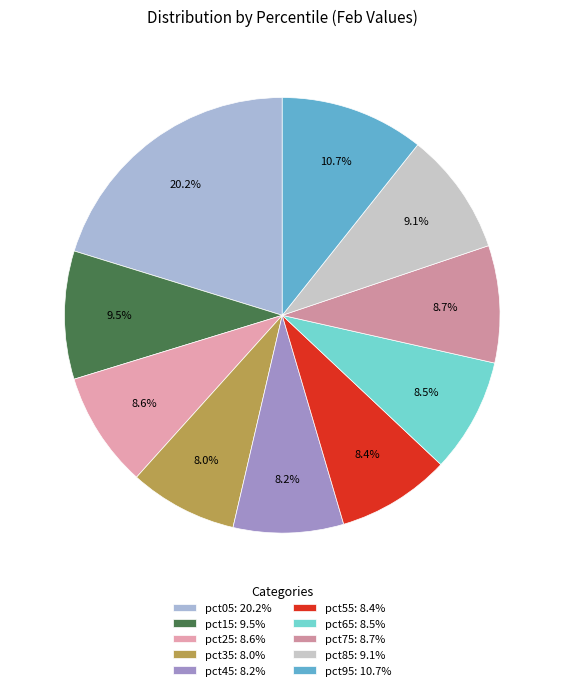

Is there any slice that represents more than half of the pie?

No